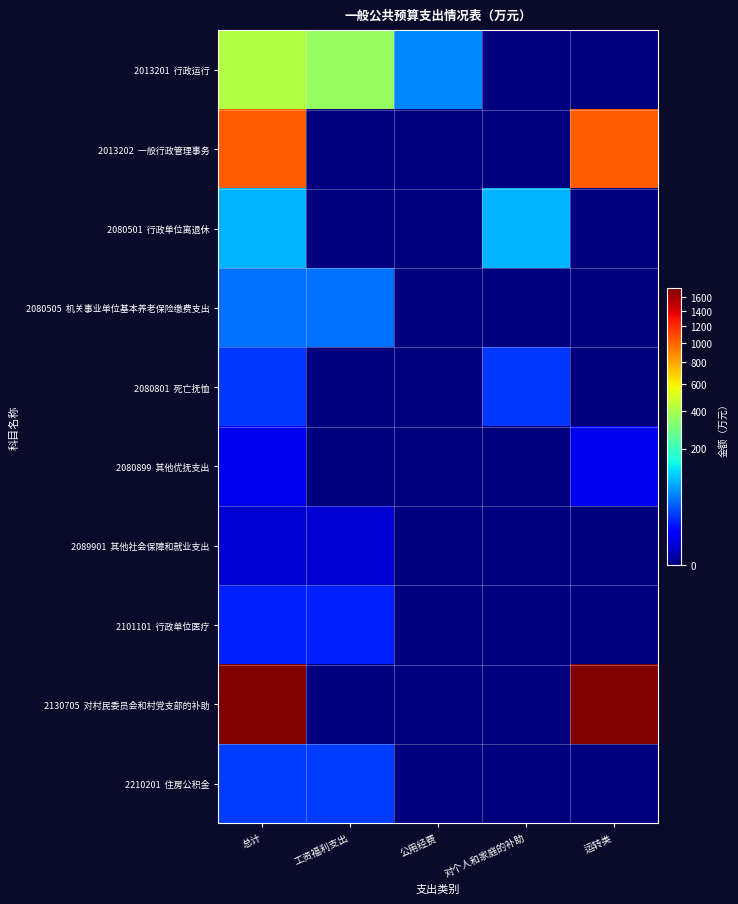

Between 总计 and 对个人和家庭的补助, which series saw the biggest shift?

2130705 对村民委员会和村党支部的补助